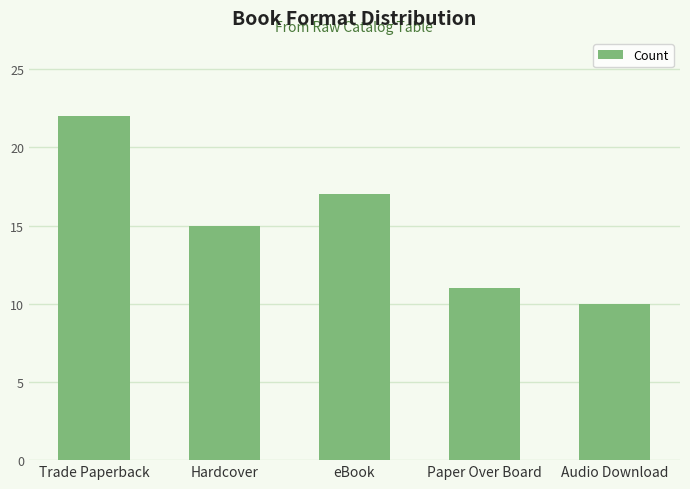

List the labels in order of value, largest first.

Trade Paperback, eBook, Hardcover, Paper Over Board, Audio Download